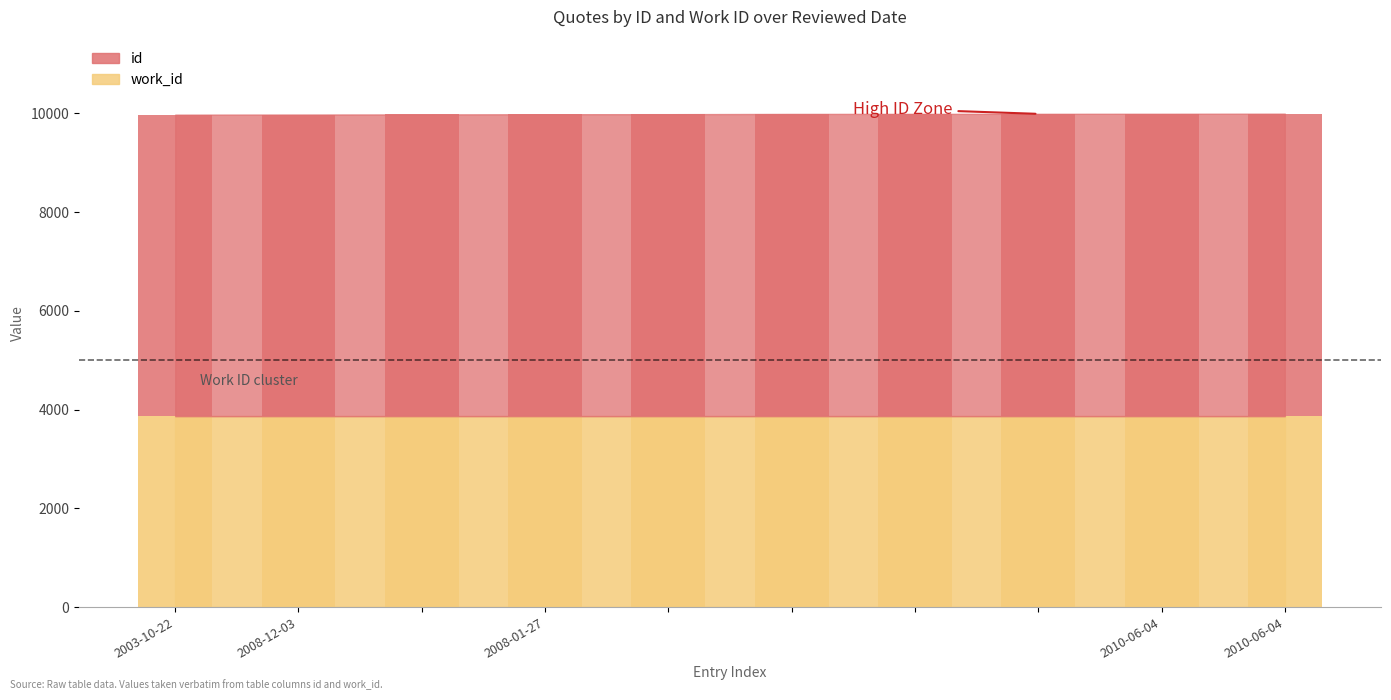

Reading left to right, what are all the values shown in this chart?

2003-10-22=6106	2008-12-03=6109	=6111	2008-01-27=6115	=6116	=6121	=6122	=6123	2010-06-04=6124	2010-06-04=6126